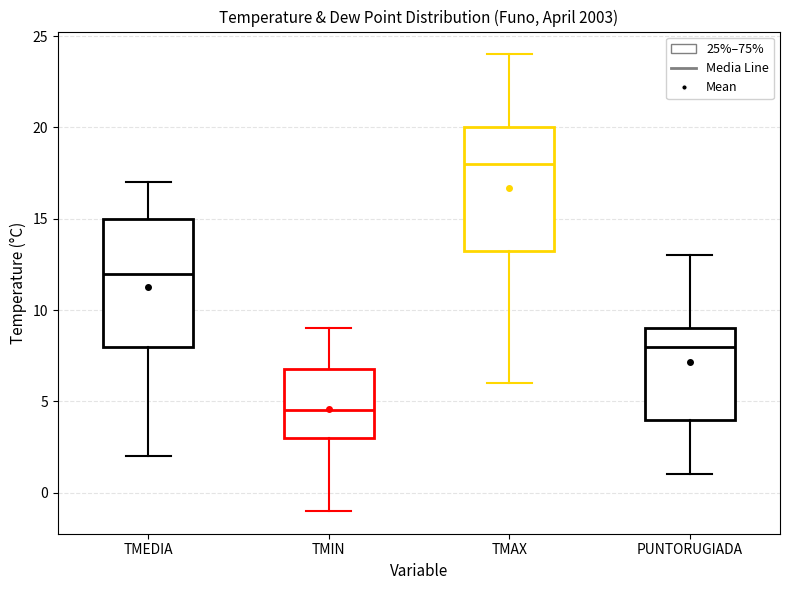

Which box has the highest median line?

TMAX